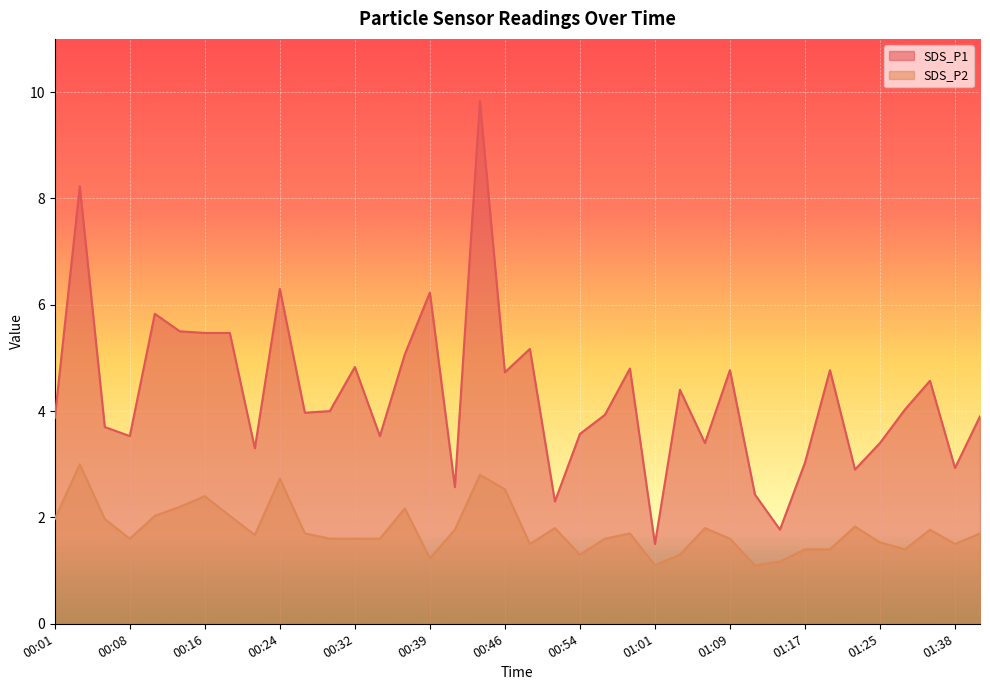

True or false: SDS_P1 and SDS_P2 cross at least once.

False